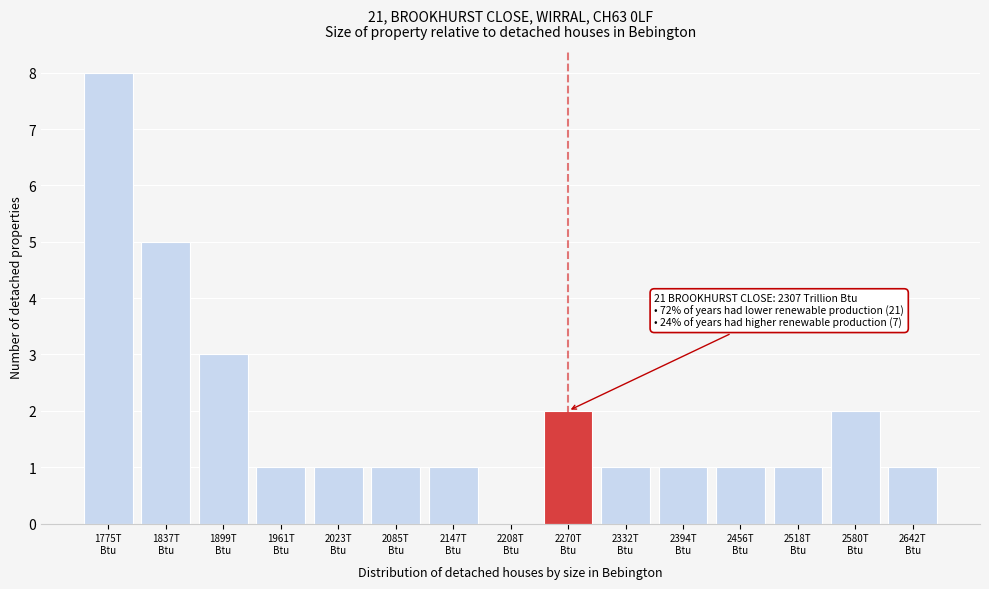

What is the sum of all values?

29